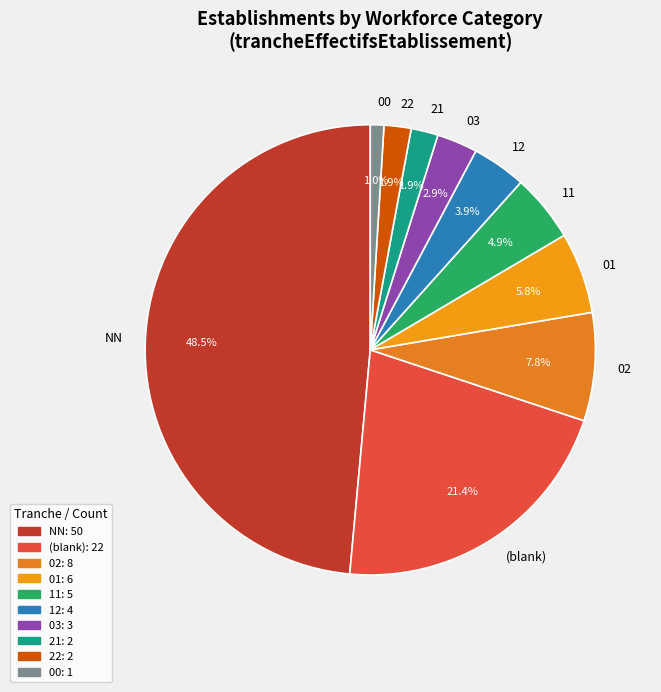

What percentage is the 01 slice, to the nearest percent?

6%